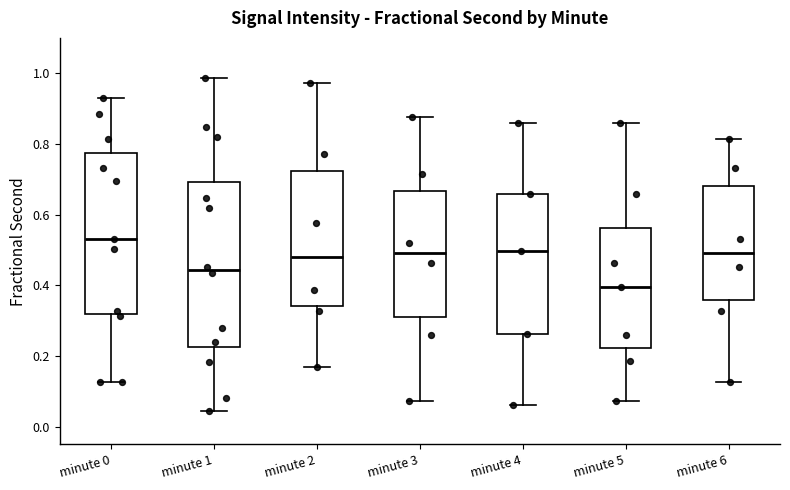

Reading left to right, read every box against the y-axis: the position of its median line, the range the box covers, and the ends of its whiskers. The values are not printed on the chart, so give them approximately, as read against the axis.

minute 0: median 0.52, box 0.32 to 0.78, whiskers 0.12 to 0.94
minute 1: median 0.44, box 0.22 to 0.70, whiskers 0.04 to 0.98
minute 2: median 0.48, box 0.34 to 0.72, whiskers 0.16 to 0.98
minute 3: median 0.50, box 0.32 to 0.66, whiskers 0.08 to 0.88
minute 4: median 0.50, box 0.26 to 0.66, whiskers 0.06 to 0.86
minute 5: median 0.40, box 0.22 to 0.56, whiskers 0.08 to 0.86
minute 6: median 0.50, box 0.36 to 0.68, whiskers 0.12 to 0.82